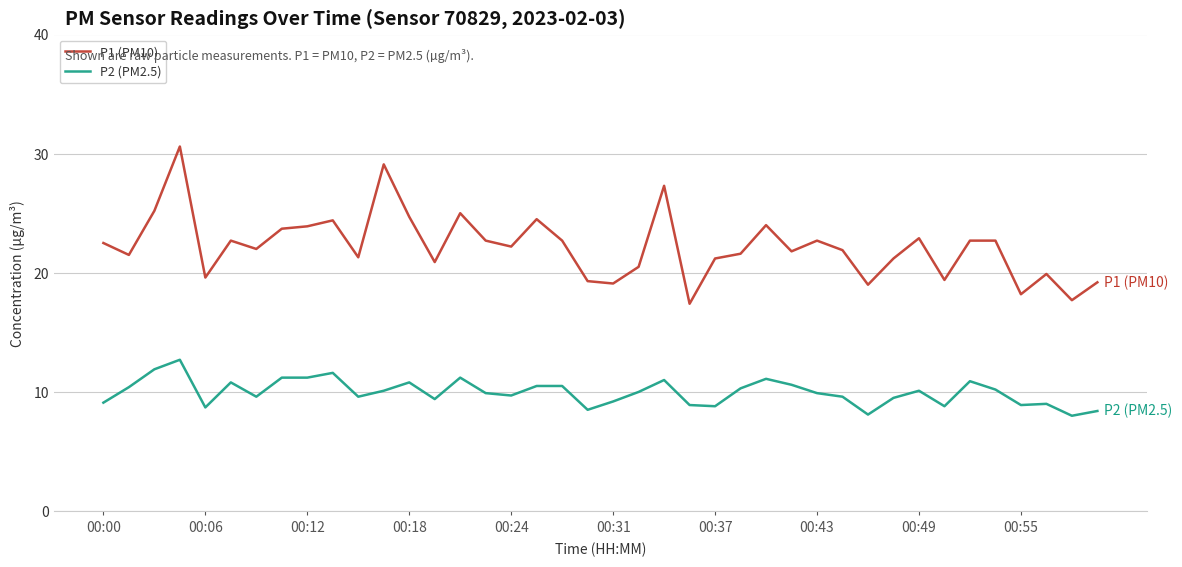

Rank the series by their average value, from lowest to highest.

P2 (PM2.5), P1 (PM10)